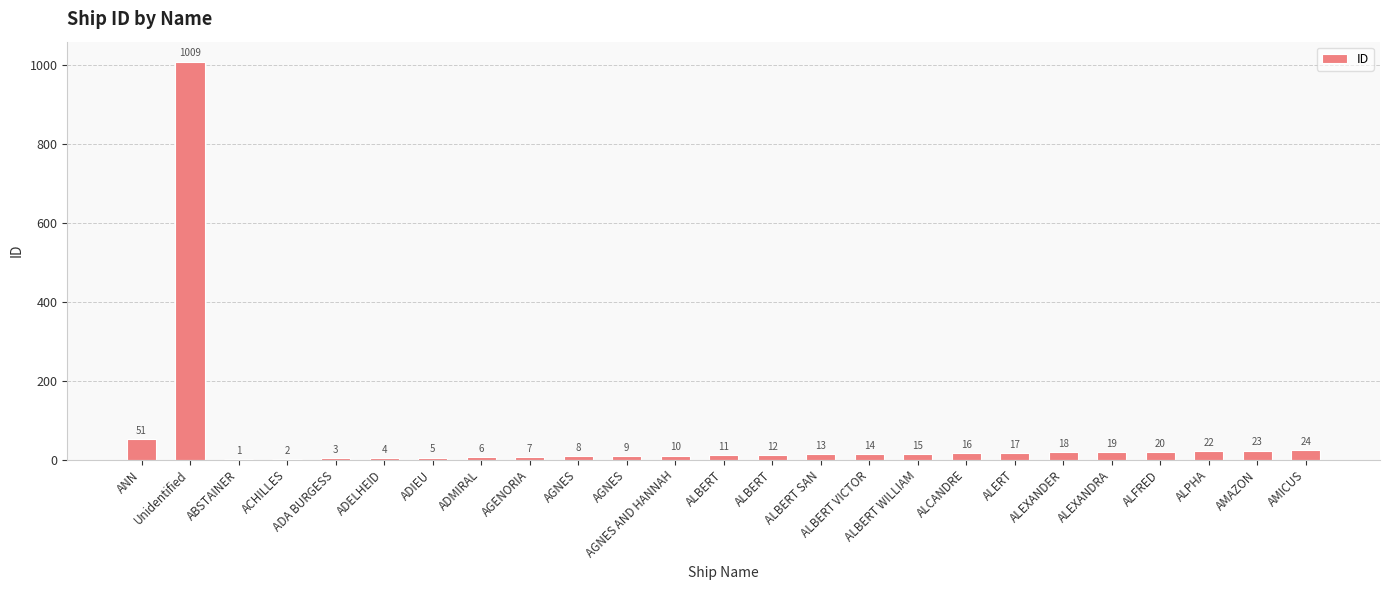

The value at ADA BURGESS is 3. True or false?

True